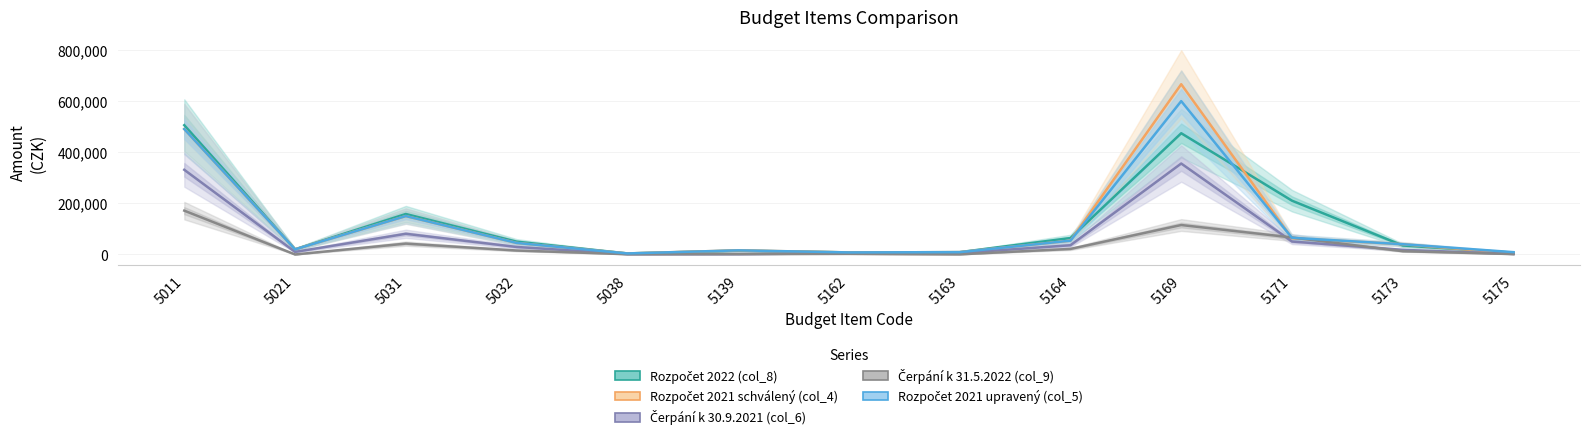

Reading left to right, transcribe all the data shown in this chart.

Rozpočet 2022 (col_8): 5011=505000.0	5021=20000.0	5031=158000.0	5032=50000.0	5038=4000.0	5139=15000.0	5162=8000.0	5163=9000.0	5164=64000.0	5169=473500.0	5171=210000.0	5173=35000.0	5175=7000.0
Rozpočet 2021 schválený (col_4): 5011=490000.0	5021=20000.0	5031=150000.0	5032=45000.0	5038=4000.0	5139=16000.0	5162=8000.0	5163=9000.0	5164=54000.0	5169=665000.0	5171=63000.0	5173=40000.0	5175=4000.0
Čerpání k 30.9.2021 (col_6): 5011=330704.0	5021=10000.0	5031=80731.0	5032=29295.0	5038=1485.0	5139=1374.0	5162=4331.3	5163=5333.0	5164=36017.0	5169=355222.0	5171=50511.4	5173=17985.0	5175=2082.0
Čerpání k 31.5.2022 (col_9): 5011=171138.0	5021=0.0	5031=42445.0	5032=15402.0	5038=990.0	5139=1737.0	5162=2408.0	5163=495.0	5164=21674.0	5169=114969.8	5171=66308.0	5173=12679.6	5175=1520.0
Rozpočet 2021 upravený (col_5): 5011=490000.0	5021=20000.0	5031=150000.0	5032=45000.0	5038=4000.0	5139=16000.0	5162=8000.0	5163=9000.0	5164=54000.0	5169=599000.0	5171=65000.0	5173=40000.0	5175=9000.0